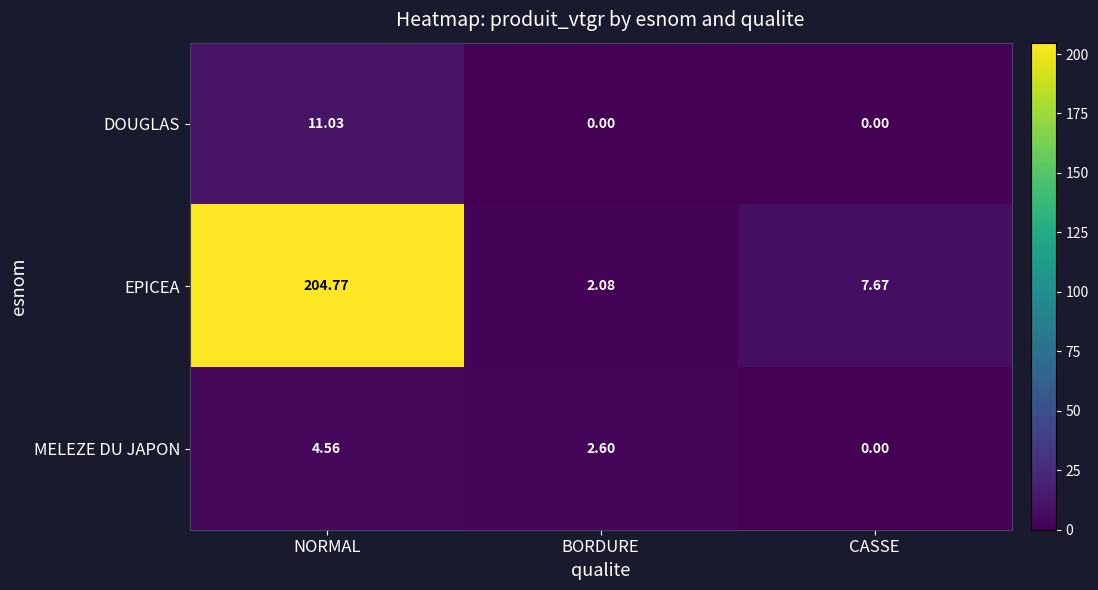

Which series has the largest range (max minus min)?

EPICEA